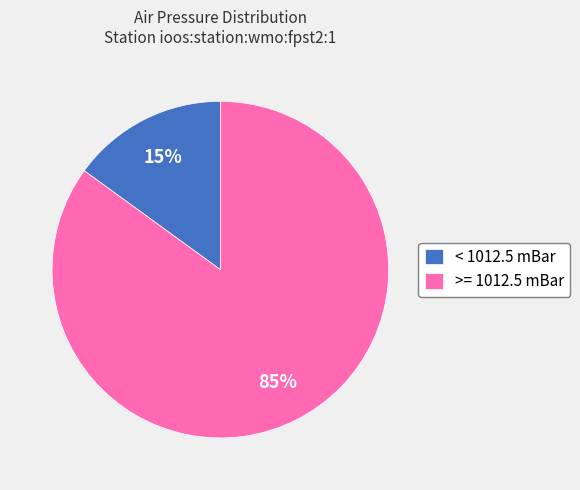

Rank the categories by value from highest to lowest.

>= 1012.5 mBar, < 1012.5 mBar